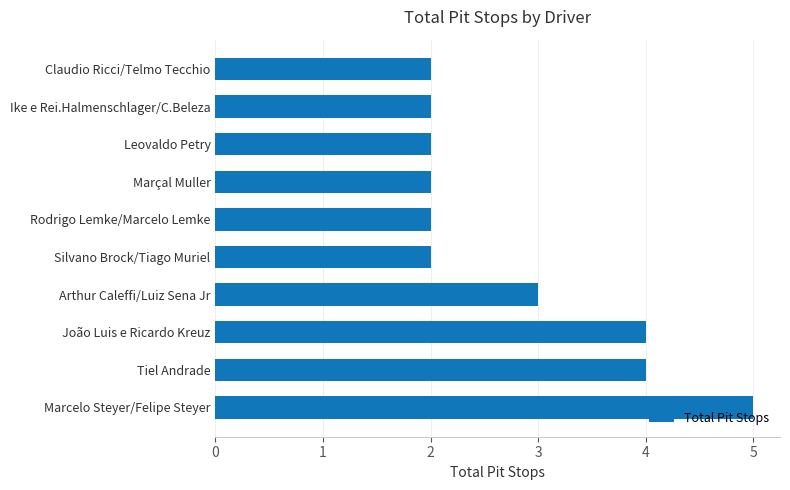

Reading bottom to top, extract all data points from this chart.

Marcelo Steyer/Felipe Steyer=5	Tiel Andrade=4	João Luis e Ricardo Kreuz=4	Arthur Caleffi/Luiz Sena Jr=3	Silvano Brock/Tiago Muriel=2	Rodrigo Lemke/Marcelo Lemke=2	Marçal Muller=2	Leovaldo Petry=2	Ike e Rei.Halmenschlager/C.Beleza=2	Claudio Ricci/Telmo Tecchio=2